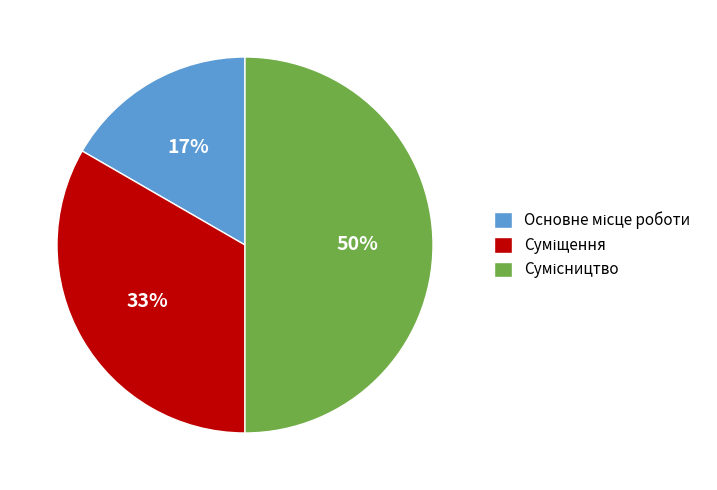

To the nearest percent, what is the difference between the largest and smallest slice percentages?

33%